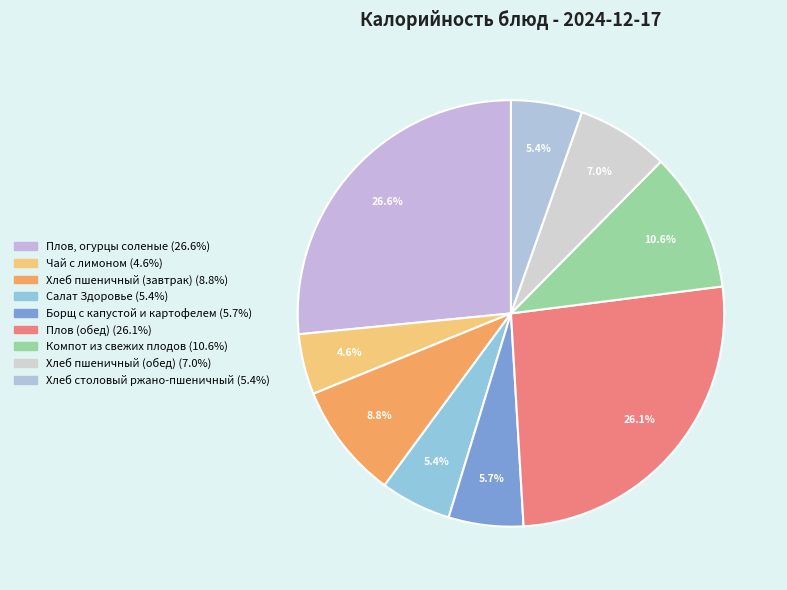

Does Салат Здоровье account for over 50% of the chart?

No